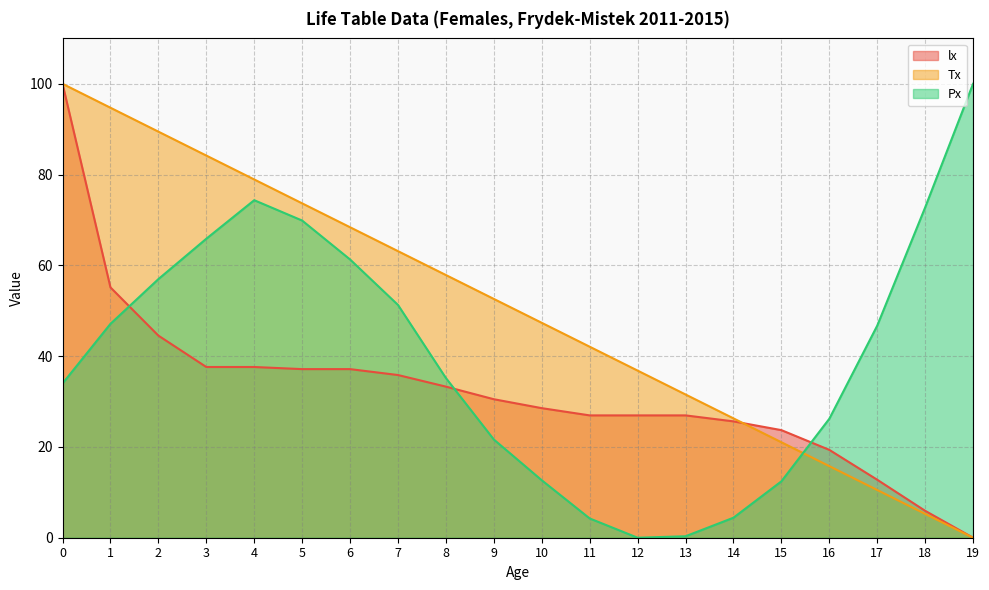

Is it true that Px equals 6.5 at 9?

False